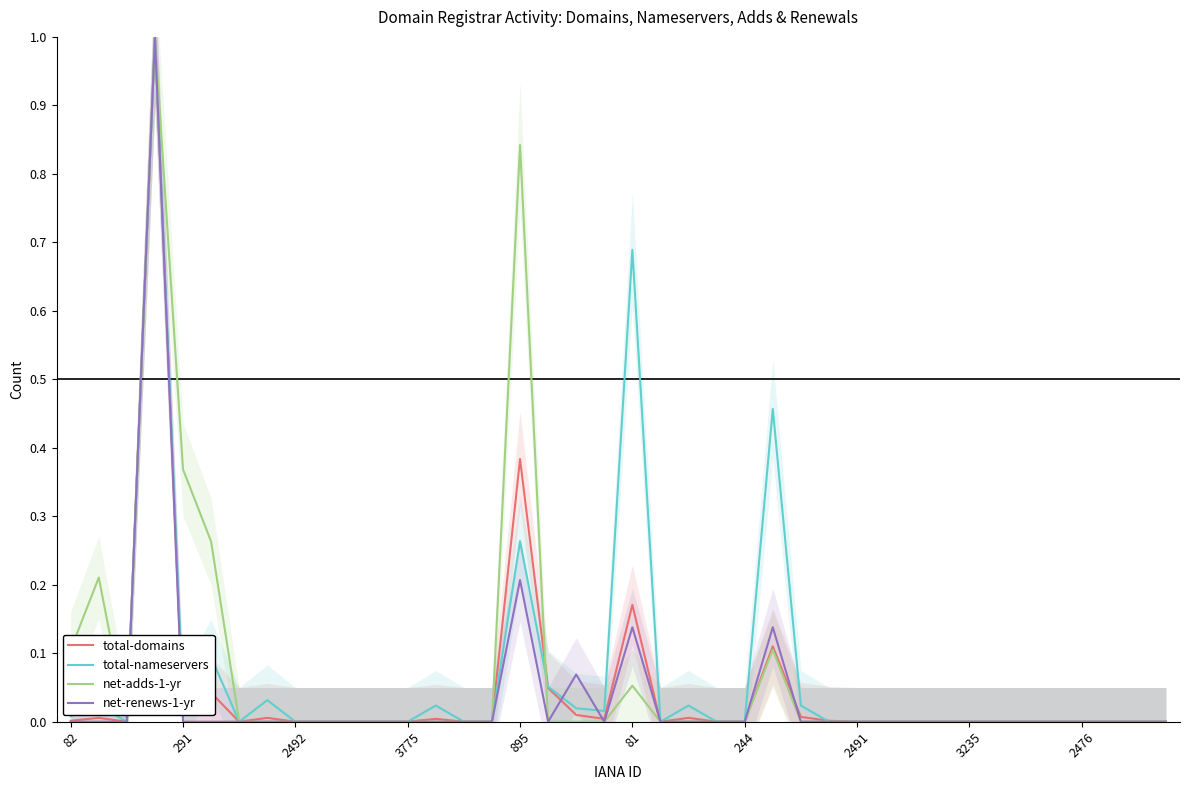

In net-renews-1-yr, how many points are higher than both neighbors (excluding endpoints)?

5